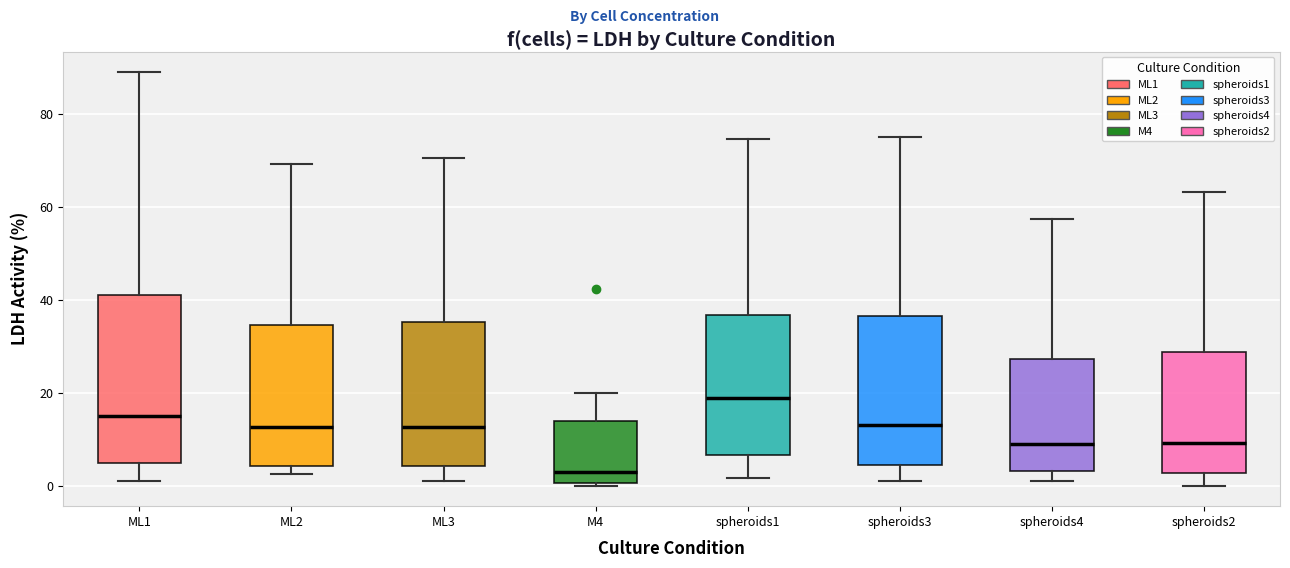

Which box has the highest median line?

spheroids1